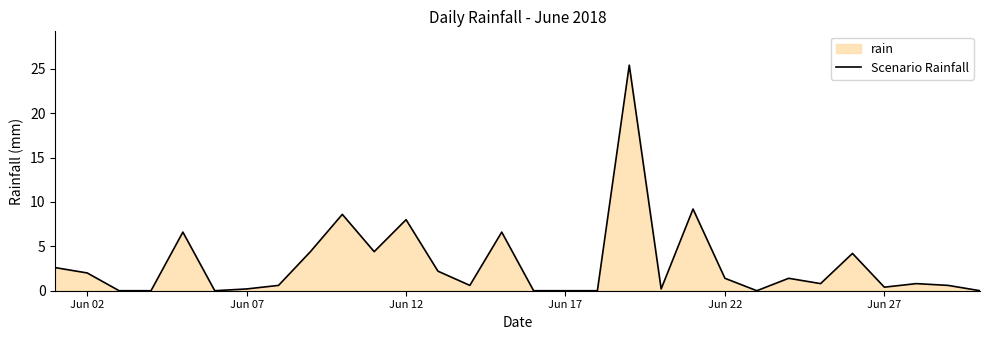

What is the maximum value shown in the chart?

25.4